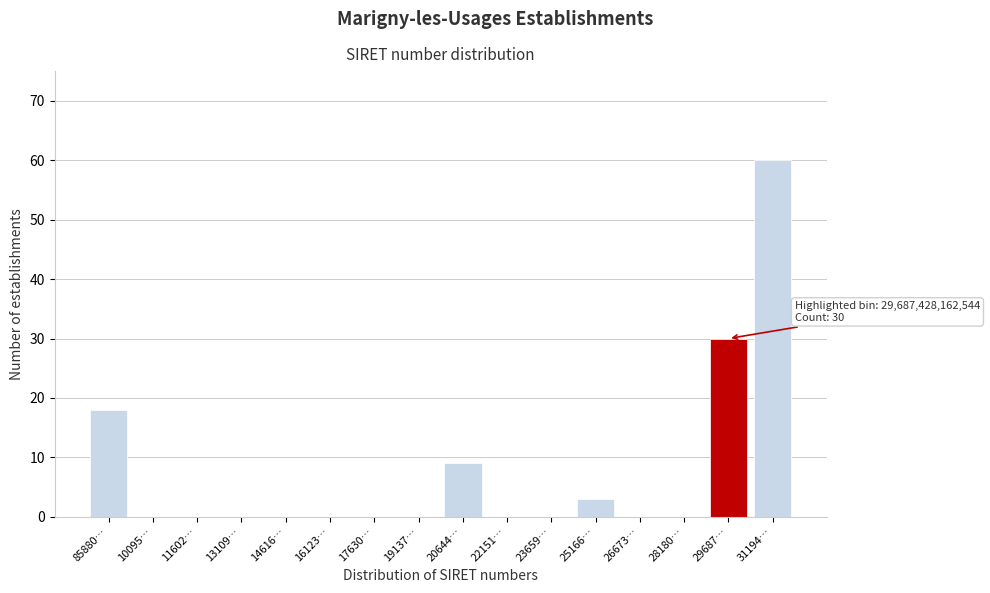

Reading left to right, transcribe all the data shown in this chart.

85880…=18	10095…=0	11602…=0	13109…=0	14616…=0	16123…=0	17630…=0	19137…=0	20644…=9	22151…=0	23659…=0	25166…=3	26673…=0	28180…=0	29687…=30	31194…=60